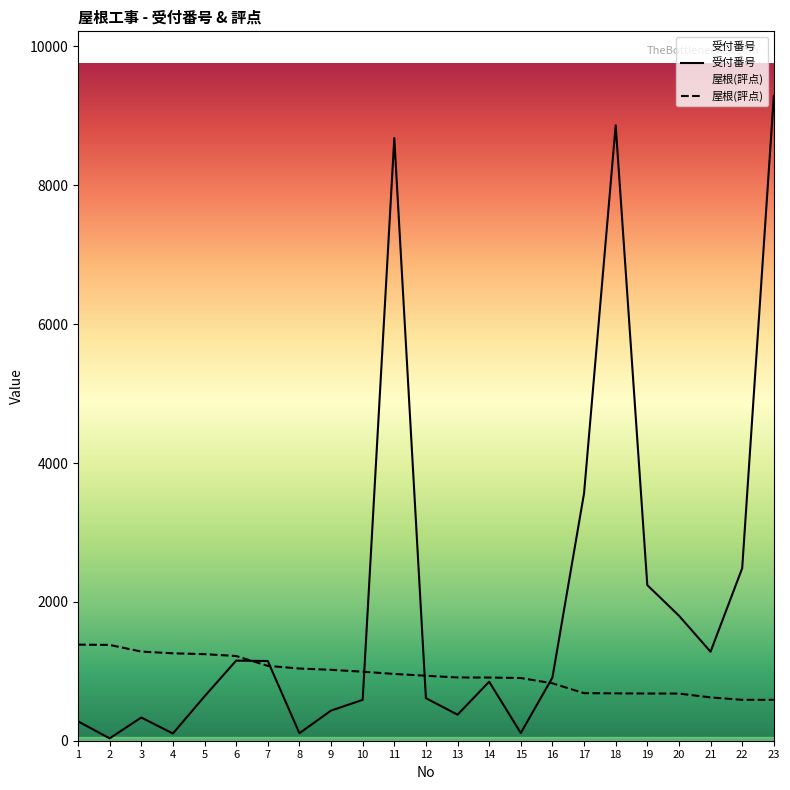

What are all the series names shown in the legend?

受付番号, 屋根(評点)